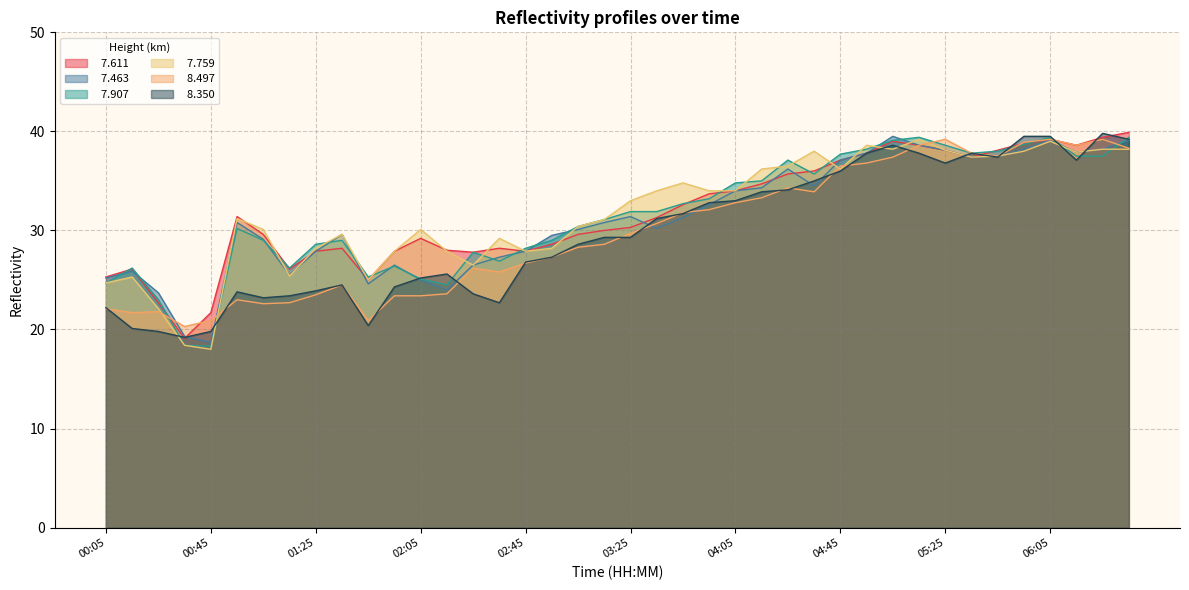

True or false:   7.759 has more than 1 points higher than both neighbors.

True